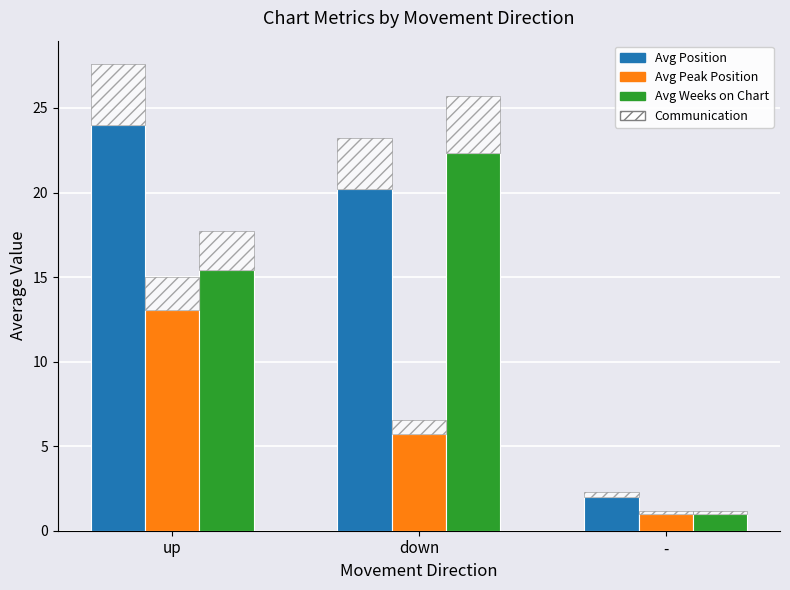

What is the average value of the Avg Peak Position series?

6.6